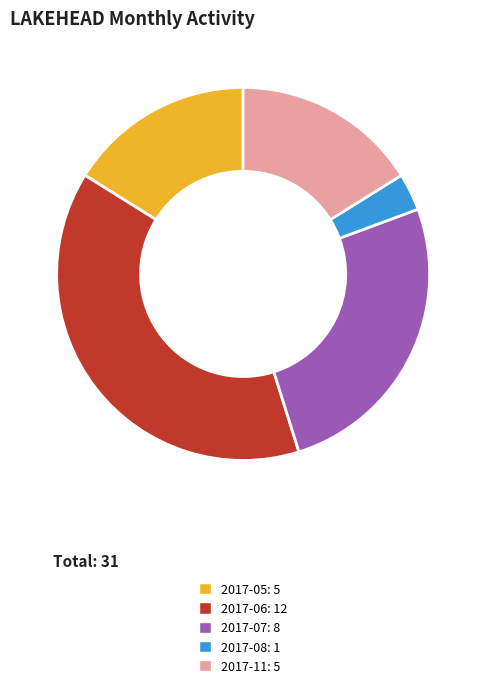

Count the number of slices in the pie.

5